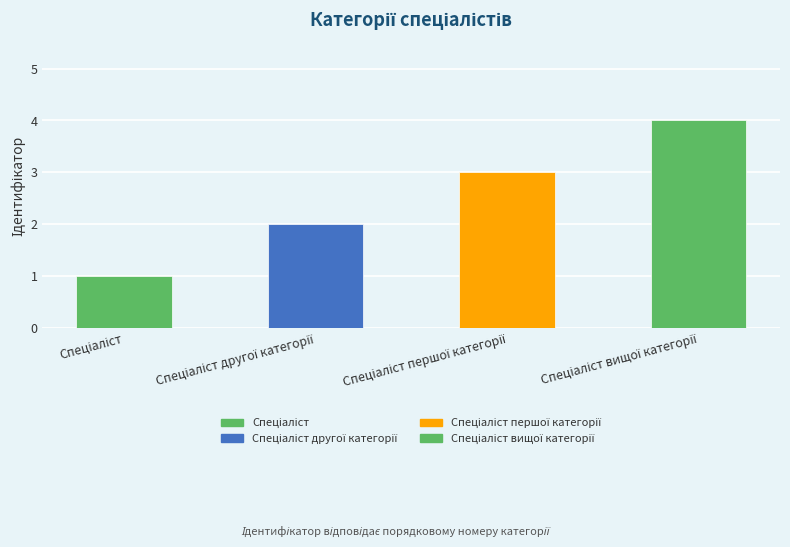

Reading right to left, extract all data points from this chart.

4	3	2	1